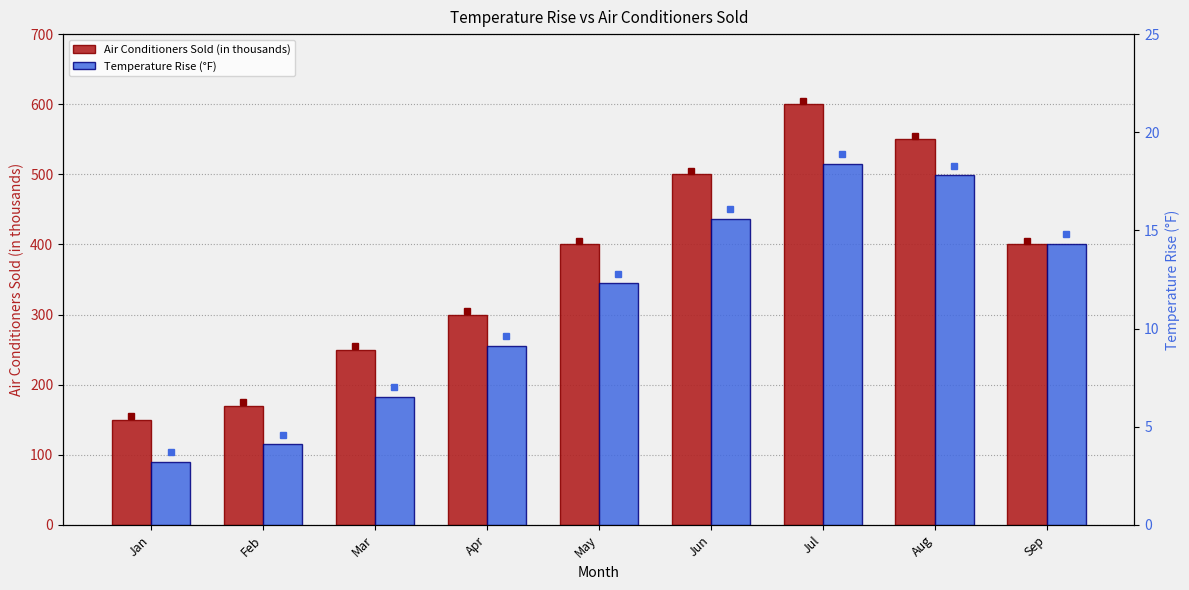

Reading left to right, what are all the values shown in this chart?

Air Conditioners Sold (in thousands): Jan=150.0	Feb=170.0	Mar=250.0	Apr=300.0	May=400.0	Jun=500.0	Jul=600.0	Aug=550.0	Sep=400.0
Temperature Rise (°F): Jan=3.2	Feb=4.1	Mar=6.5	Apr=9.1	May=12.3	Jun=15.6	Jul=18.4	Aug=17.8	Sep=14.3